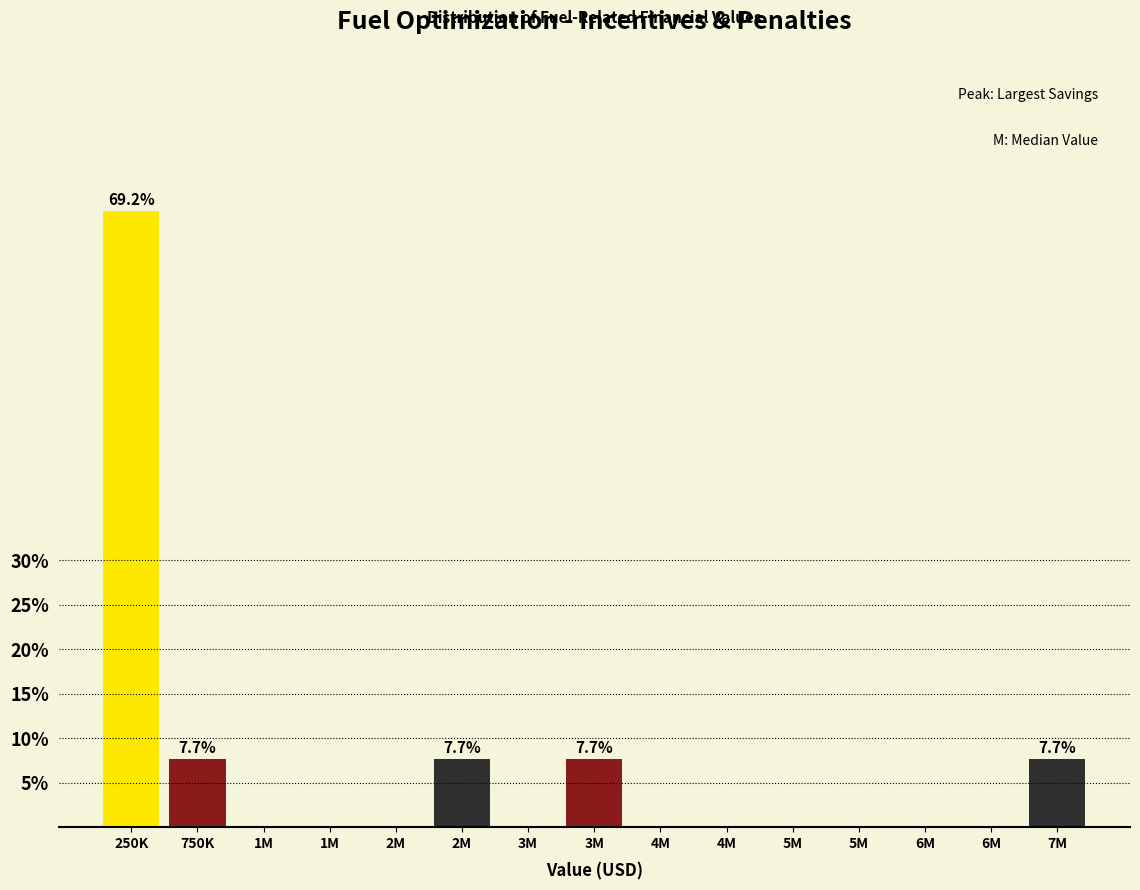

How many data points does each series have?

15